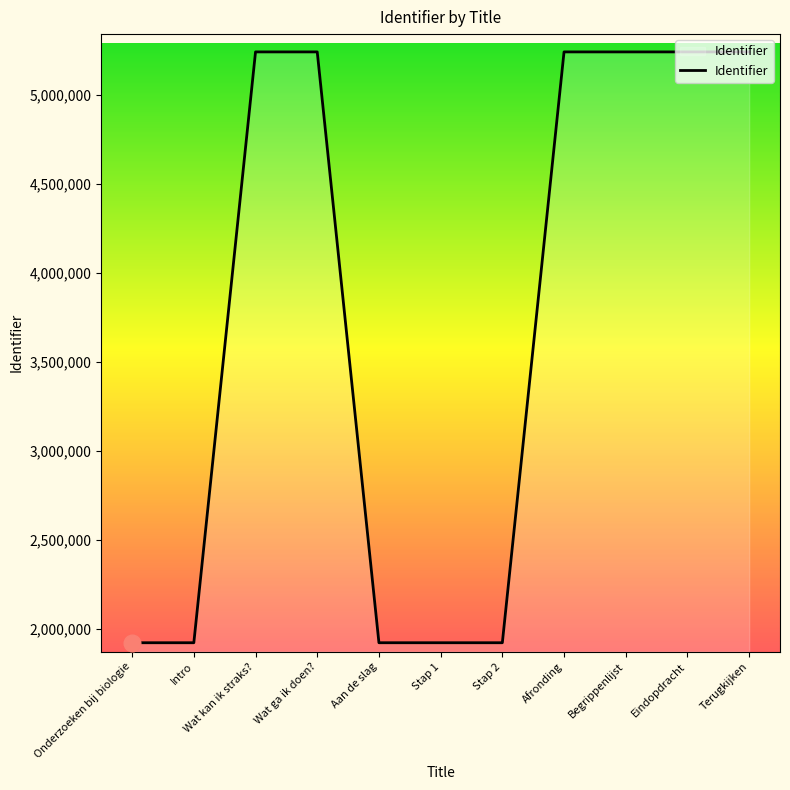

The chart shows a value of 1922769 at Onderzoeken bij biologie. True or false?

True